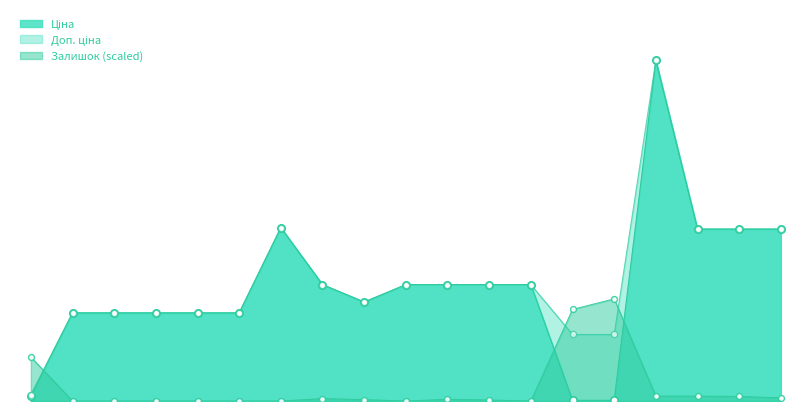

Is the value of Ціна at 285642236 greater than the value of Доп. ціна at 285642234?

No